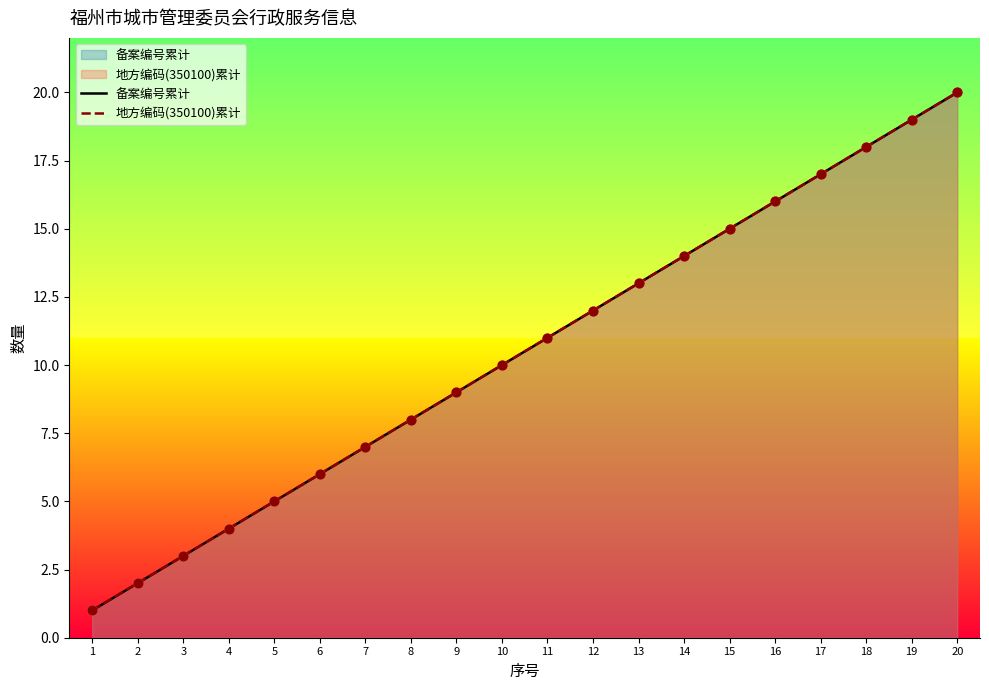

What are all the series names shown in the legend?

备案编号累计, 地方编码(350100)累计